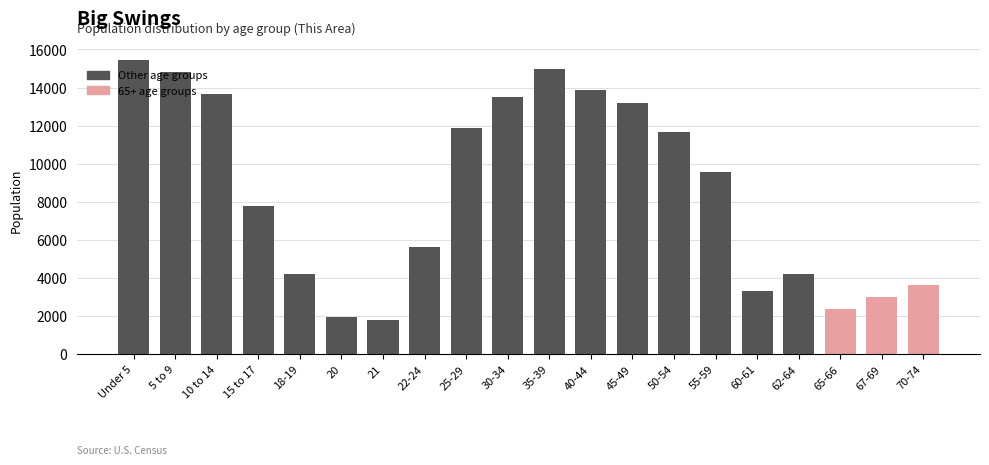

Is it true that the value at 67-69 is 2992?

True